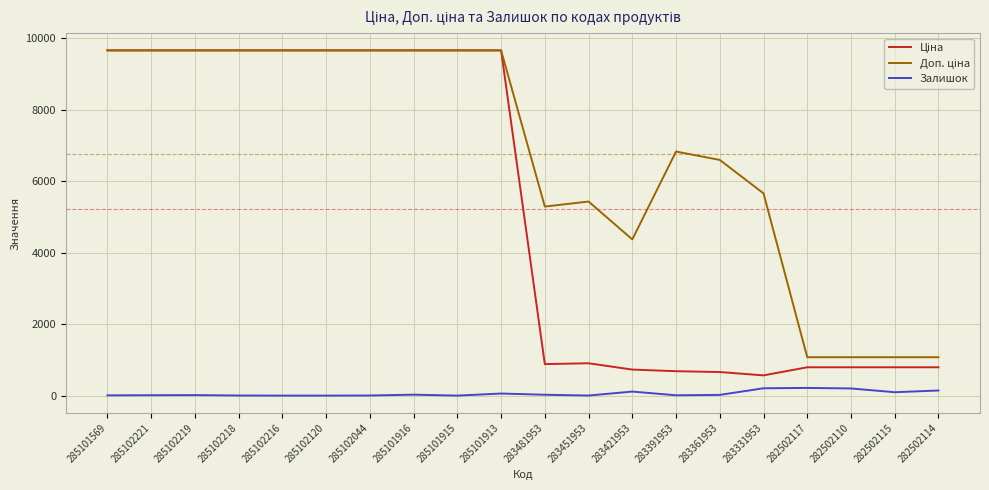

What is the highest value of the Залишок series?

215.0